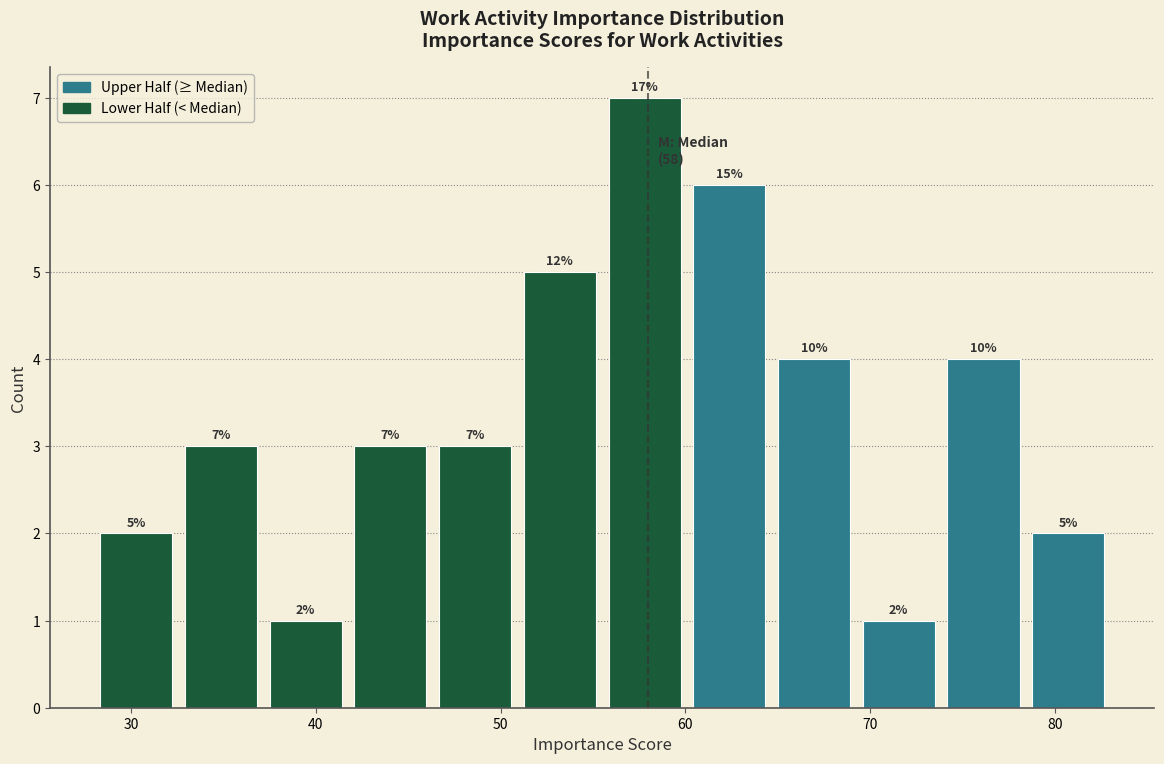

Over which range of the x-axis is the bar tallest?

56 to 60